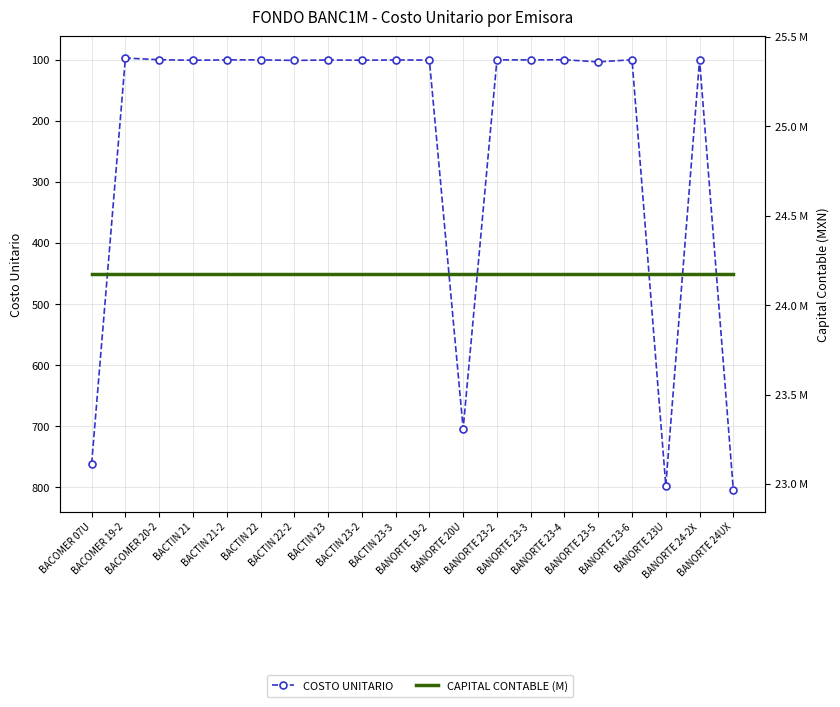

True or false: CAPITAL CONTABLE (M) and COSTO UNITARIO intersect in this chart.

False